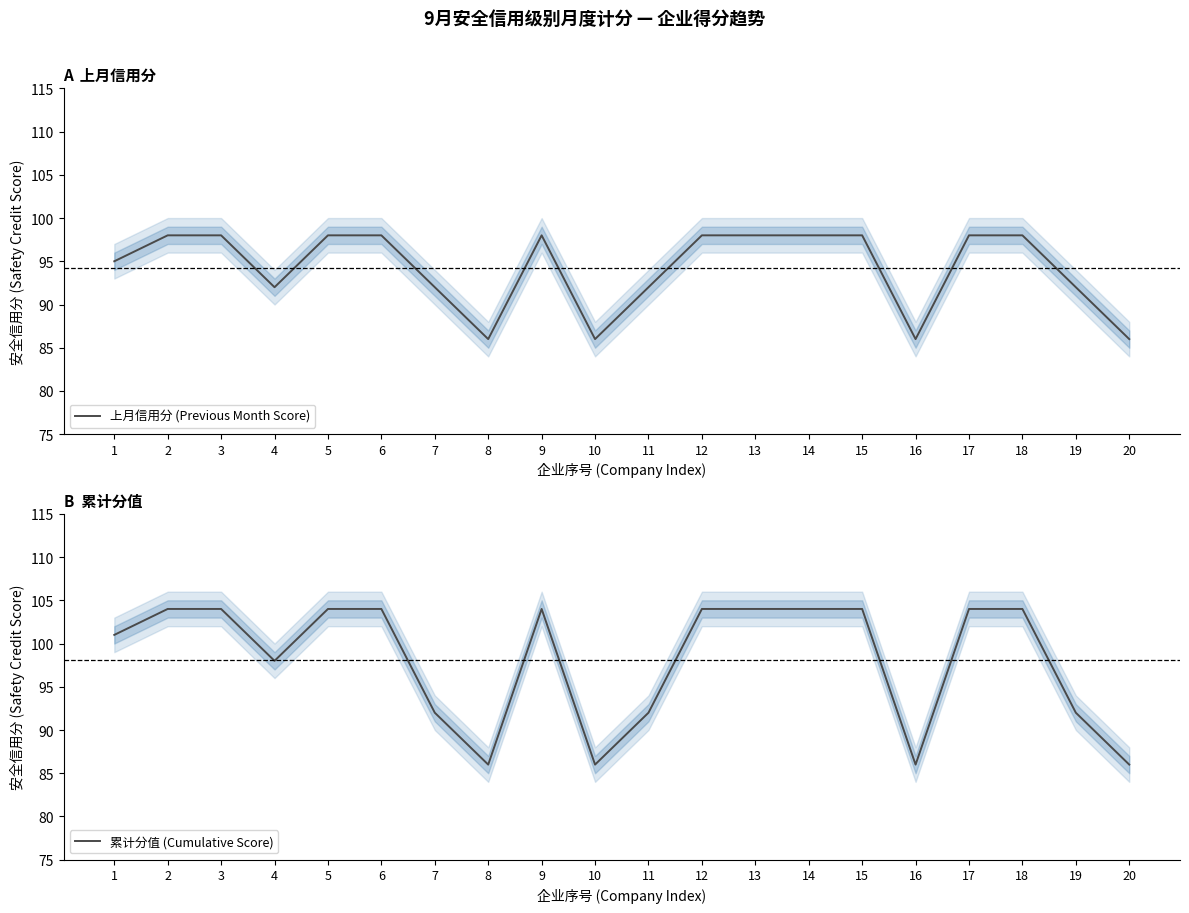

Reading left to right, transcribe all the data shown in this chart.

上月信用分 (Previous Month Score): 95	98	98	92	98	98	92	86	98	86	92	98	98	98	98	86	98	98	92	86
累计分值 (Cumulative Score): 101	104	104	98	104	104	92	86	104	86	92	104	104	104	104	86	104	104	92	86